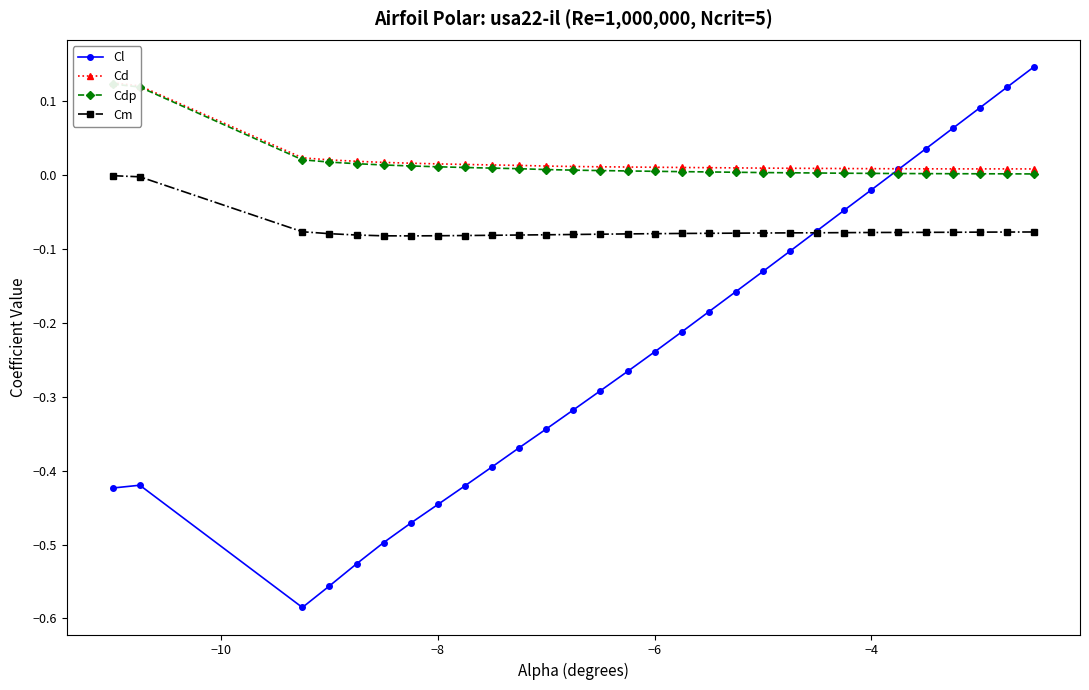

How many series are shown in this chart?

4